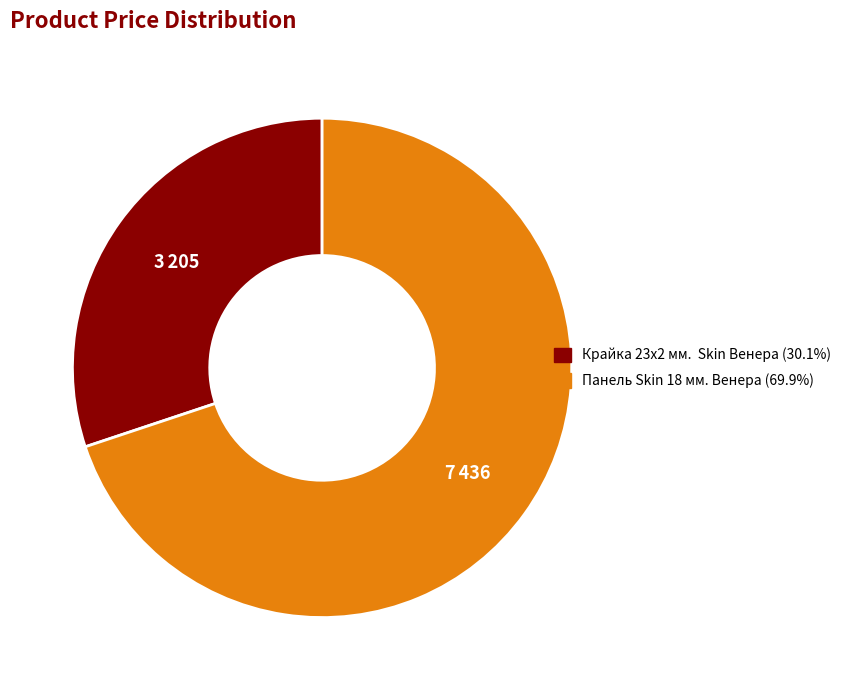

What is the ratio of the value at Крайка 23x2 мм. Skin Венера to the value at Панель Skin 18 мм. Венера?

0.4